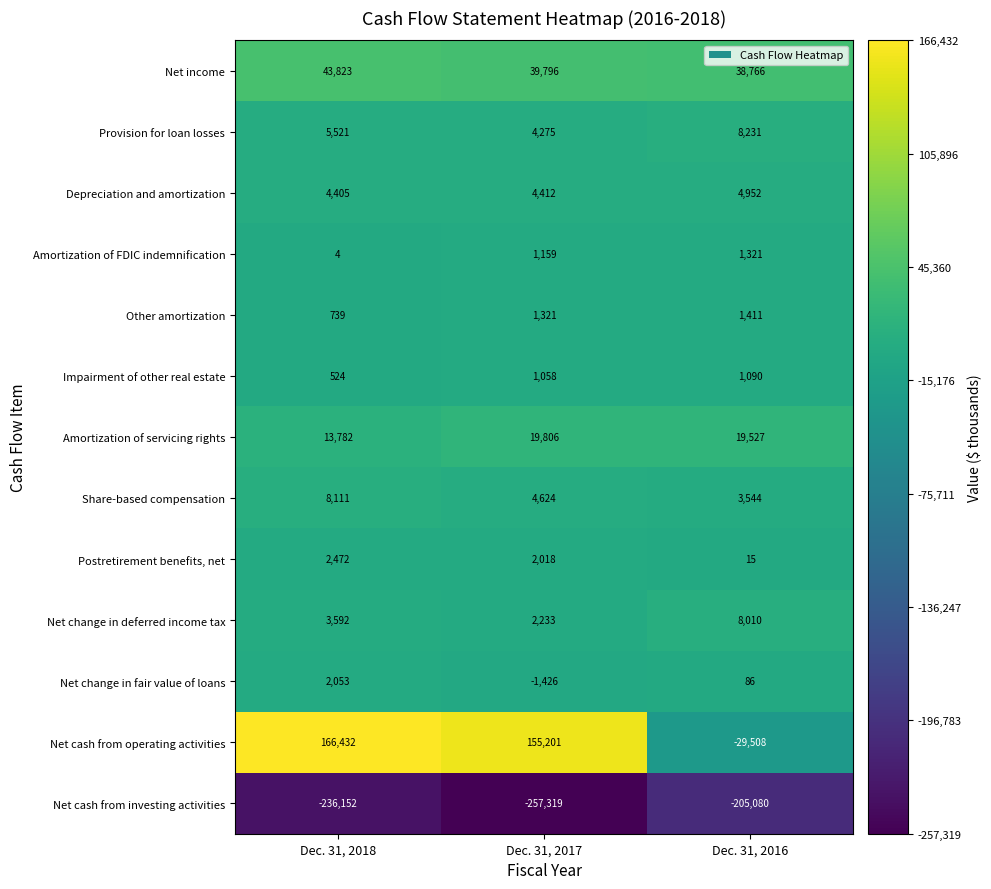

At which label does Net change in fair value of loans first exceed 86?

Dec. 31, 2018